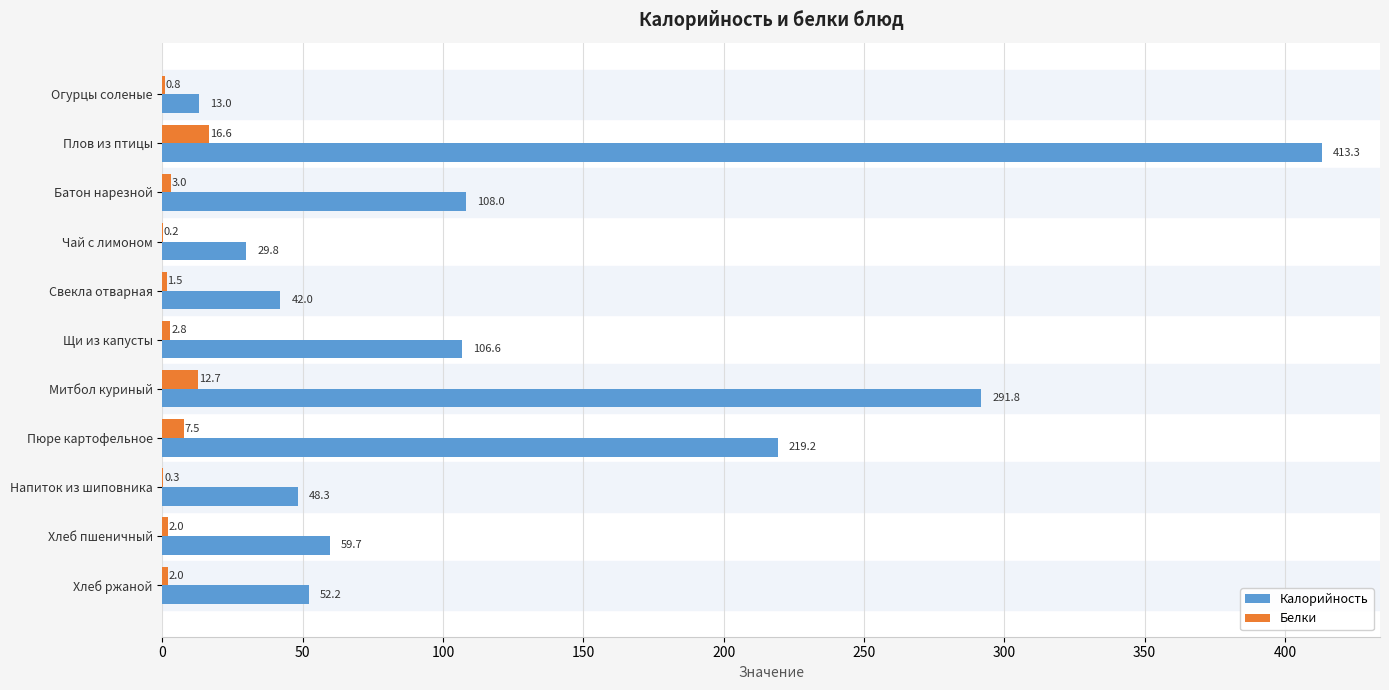

Which category has the highest value across all series?

Плов из птицы